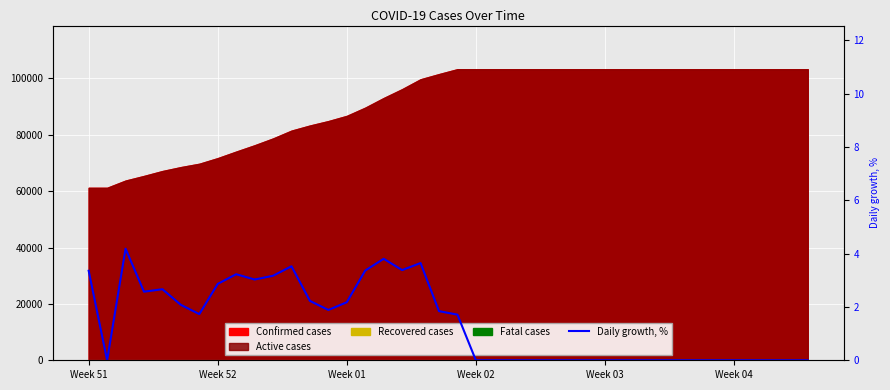

Is it true that the value at 12 is 3.0?

False